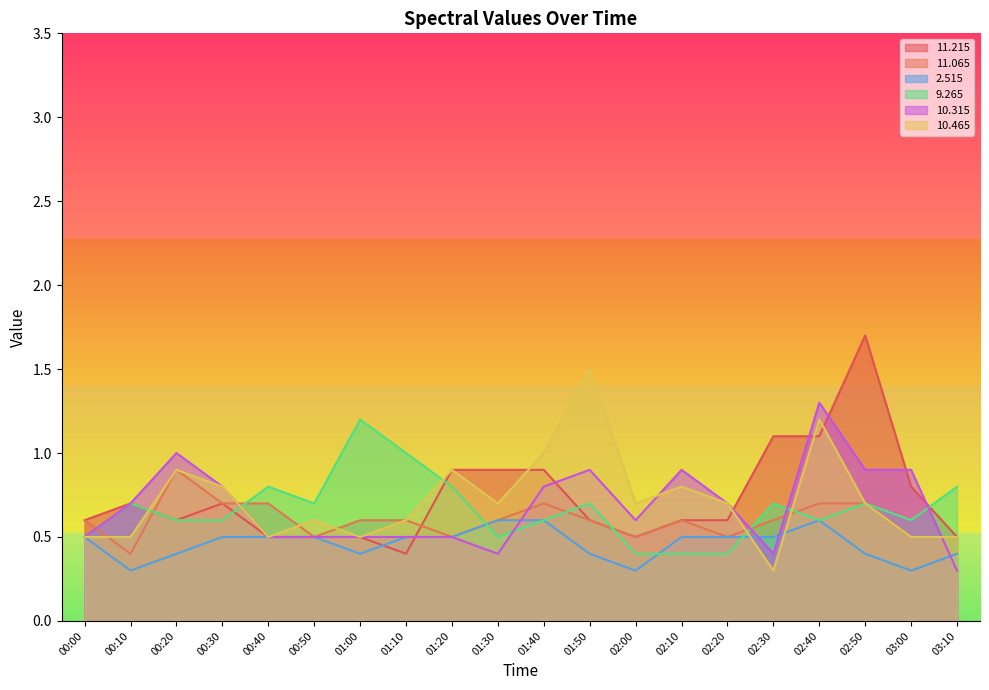

Rank the series by their maximum value, from highest to lowest.

11.215, 10.465, 10.315, 9.265, 11.065, 2.515